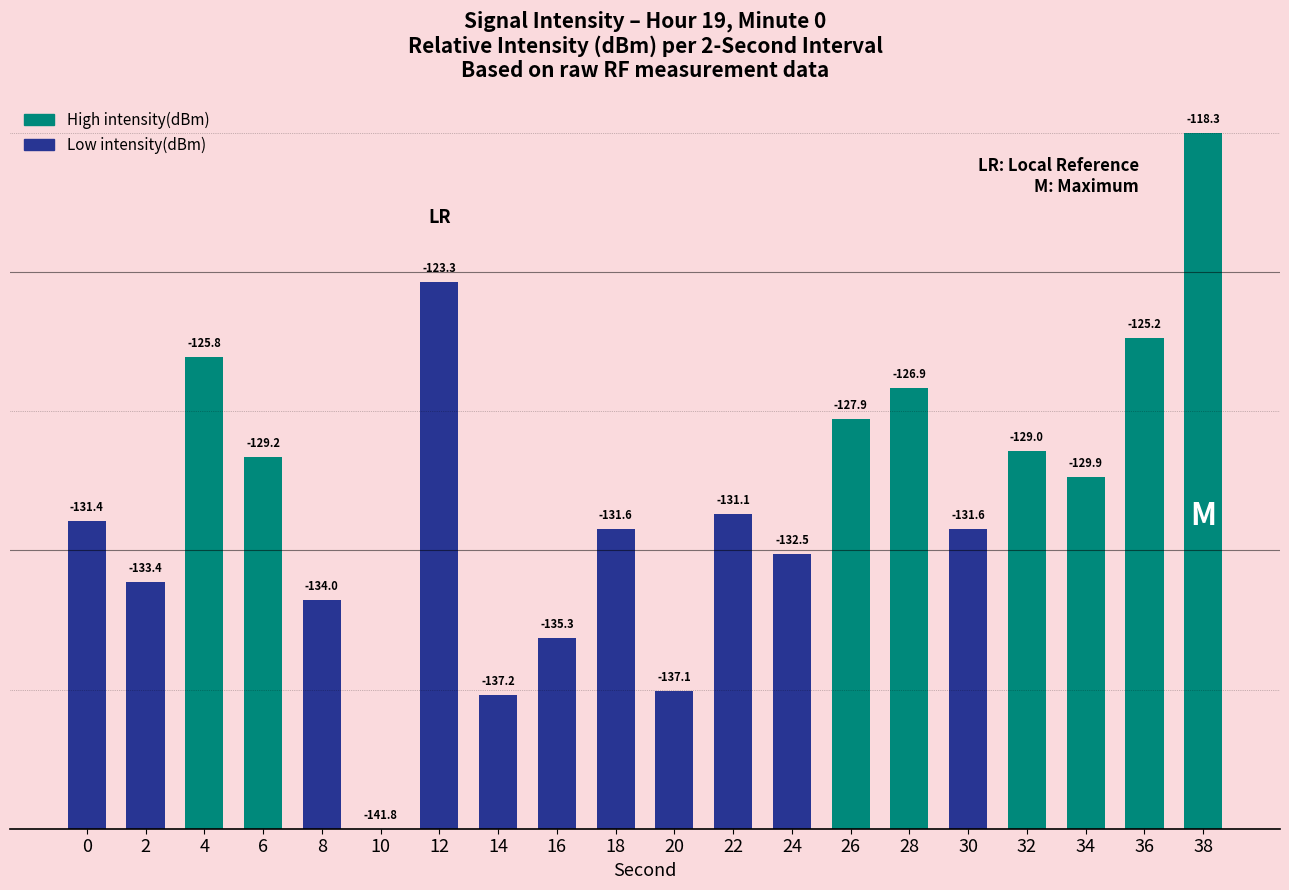

Are the bars grouped side by side (vs. stacked)?

No